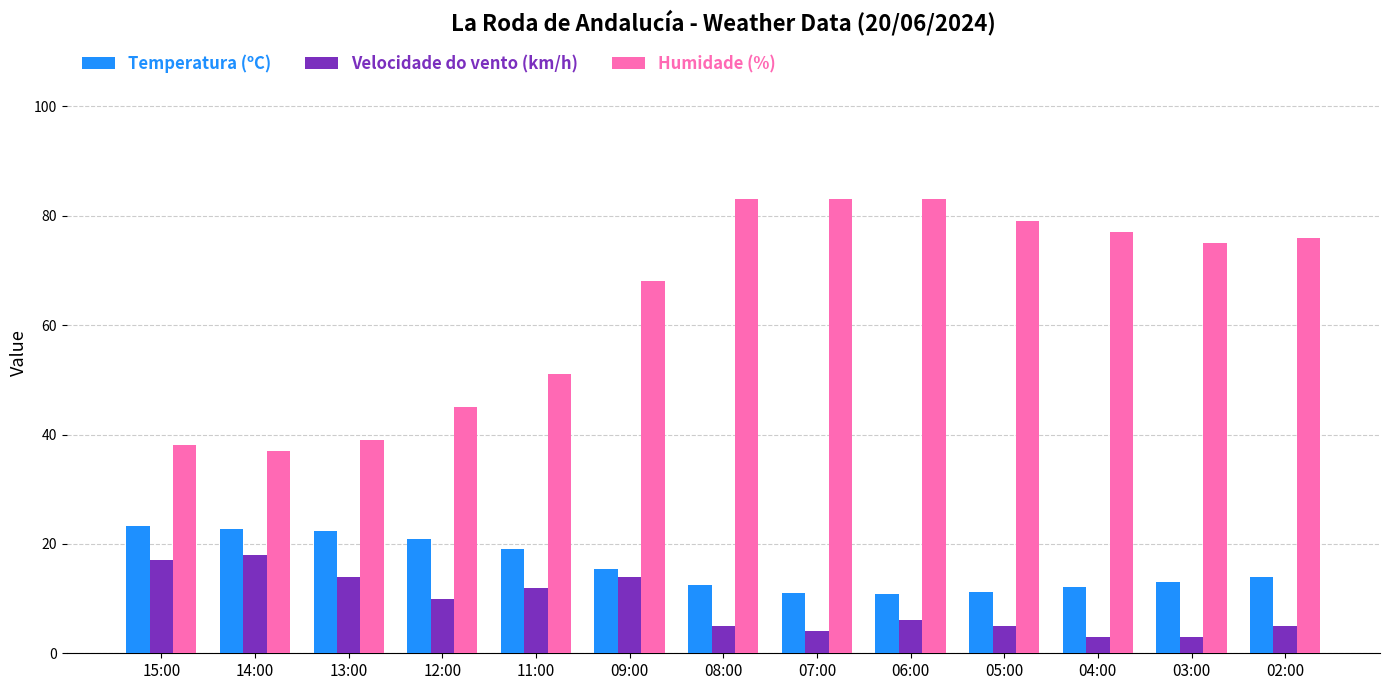

At 08:00, list the series in order from smallest to largest.

Velocidade do vento (km/h), Temperatura (ºC), Humidade (%)